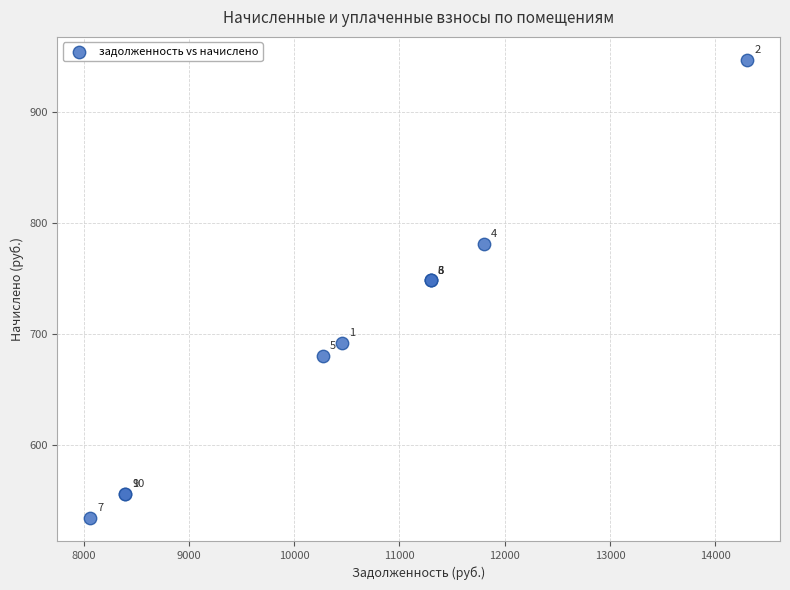

What Y value in the scatter plot is closest to 740?

748.4